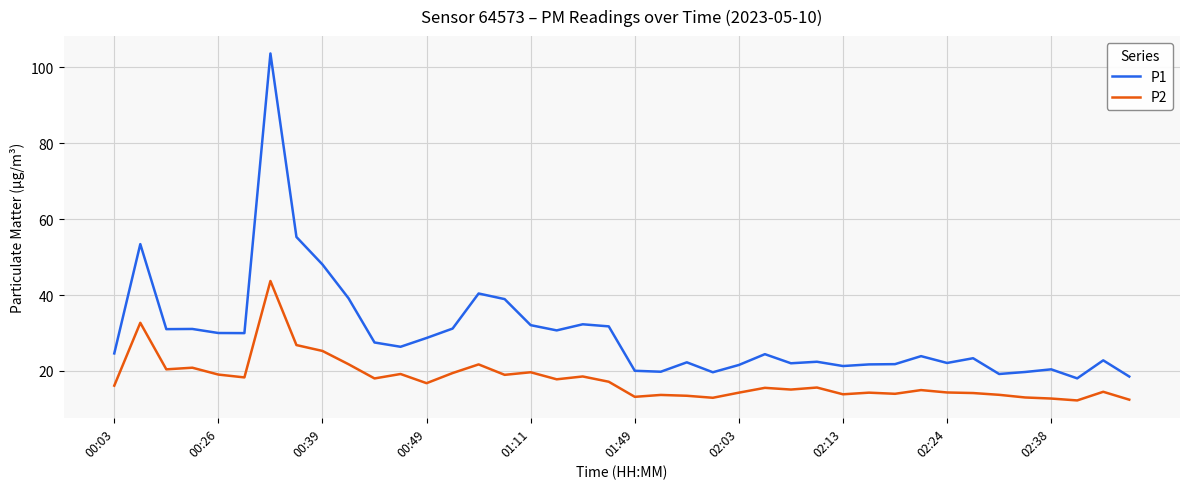

List the series in order of their peak value, lowest first.

P2, P1